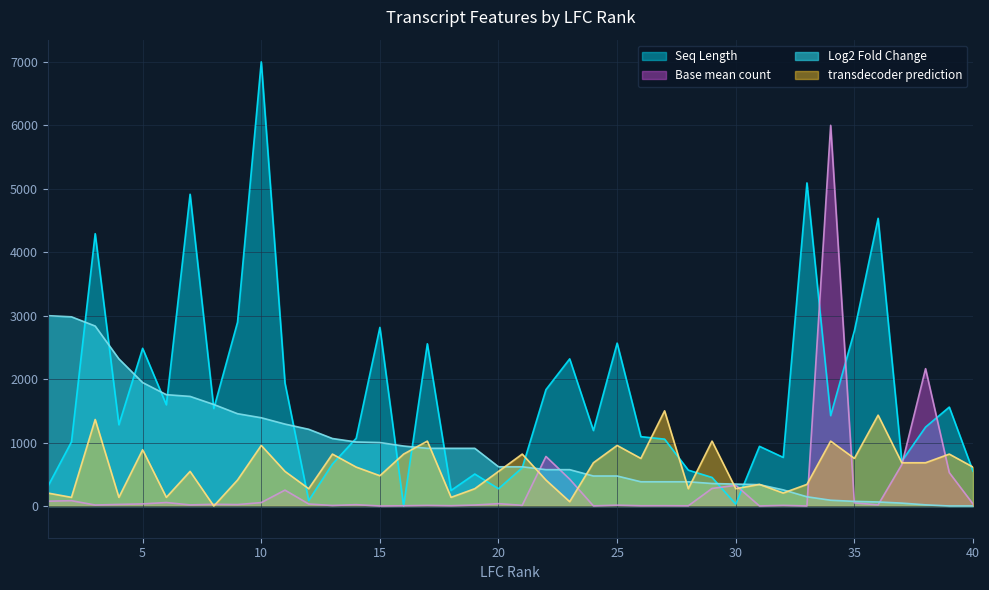

What is the value of the Log2 Fold Change point at the 30th from the left?

345.5